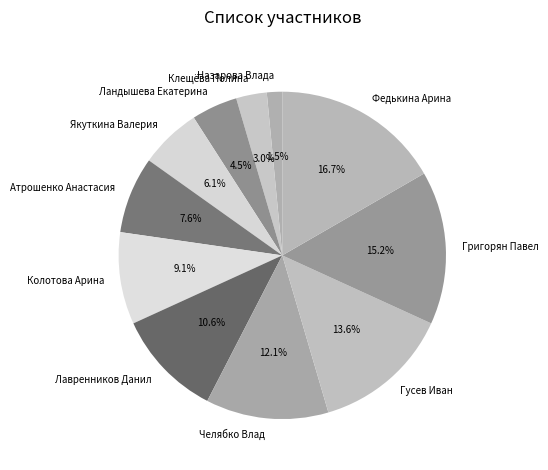

Approximately how many times larger is the value at Гусев Иван compared to Григорян Павел?

0.9